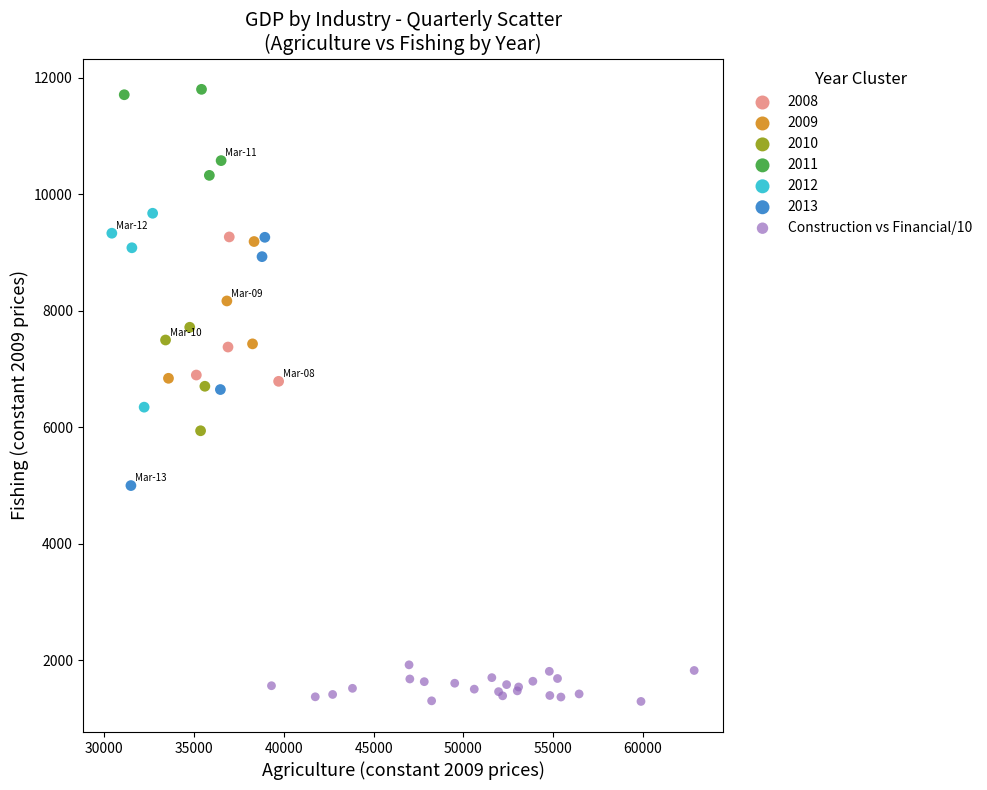

Which series contains the highest Y value?

2011